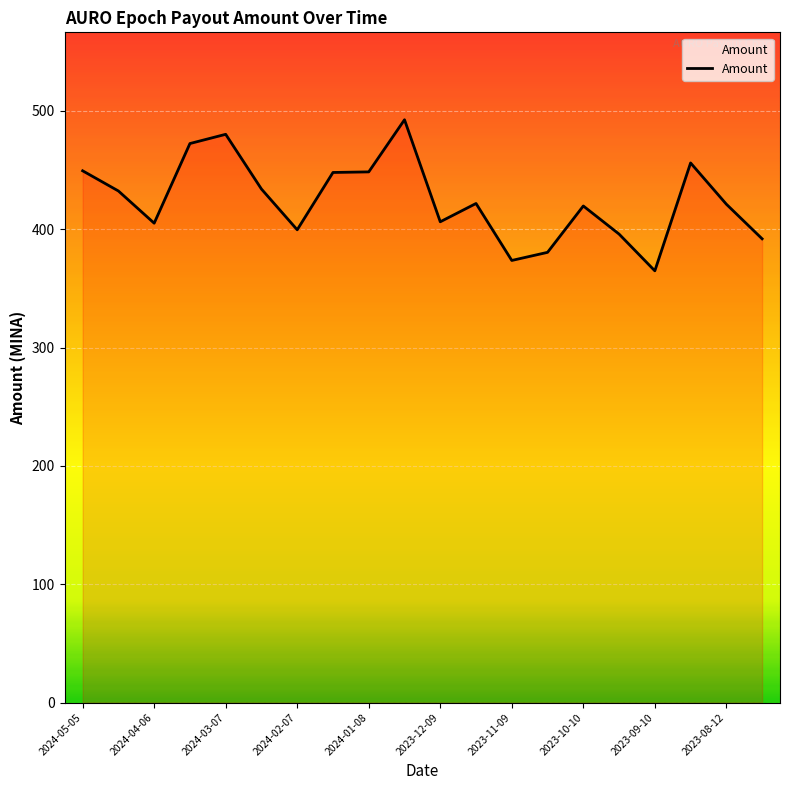

What is the smallest value displayed?

364.9